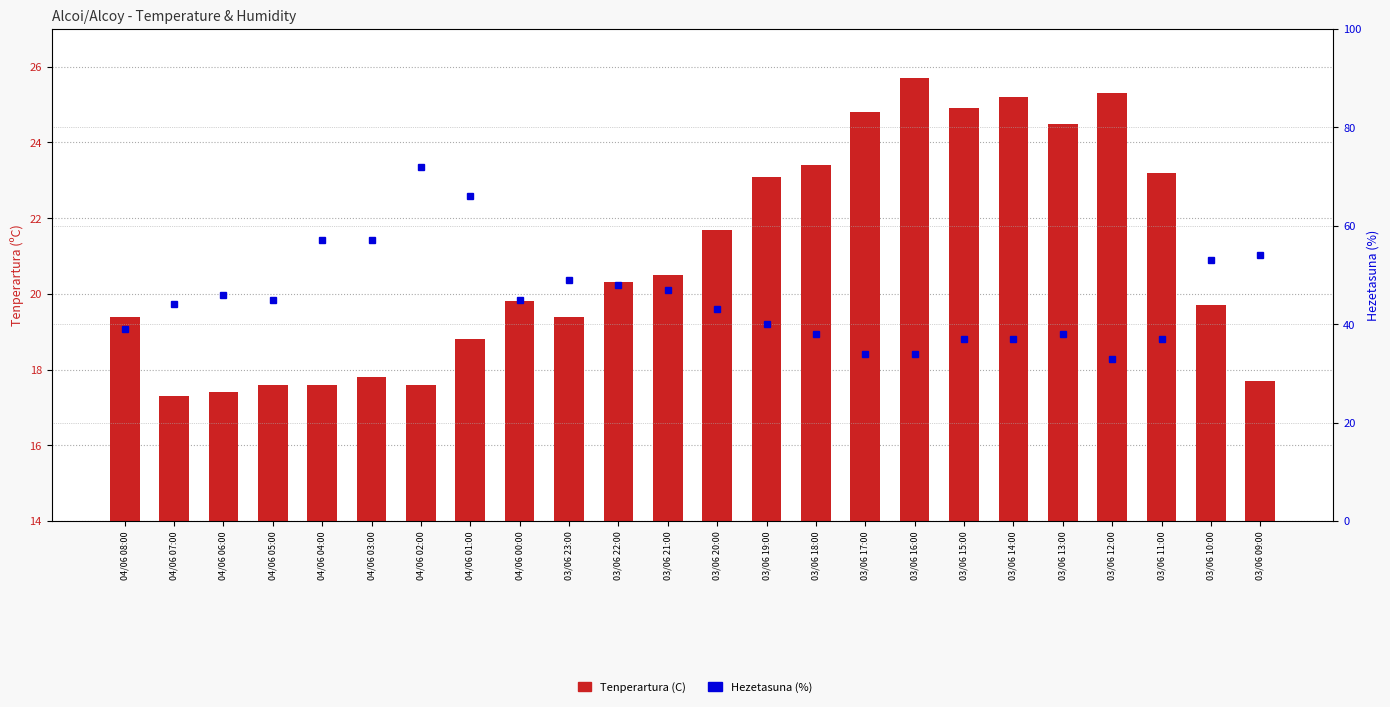

The value of Hezetasuna (%) at 03/06 23:00 is 49.0. True or false?

True